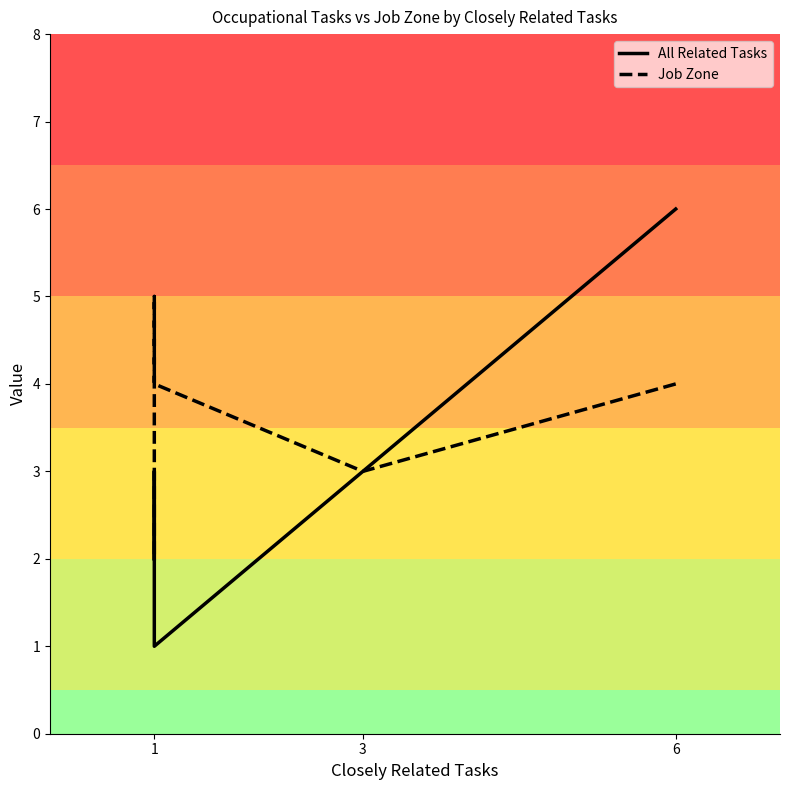

What is the sum of all All Related Tasks values?

20